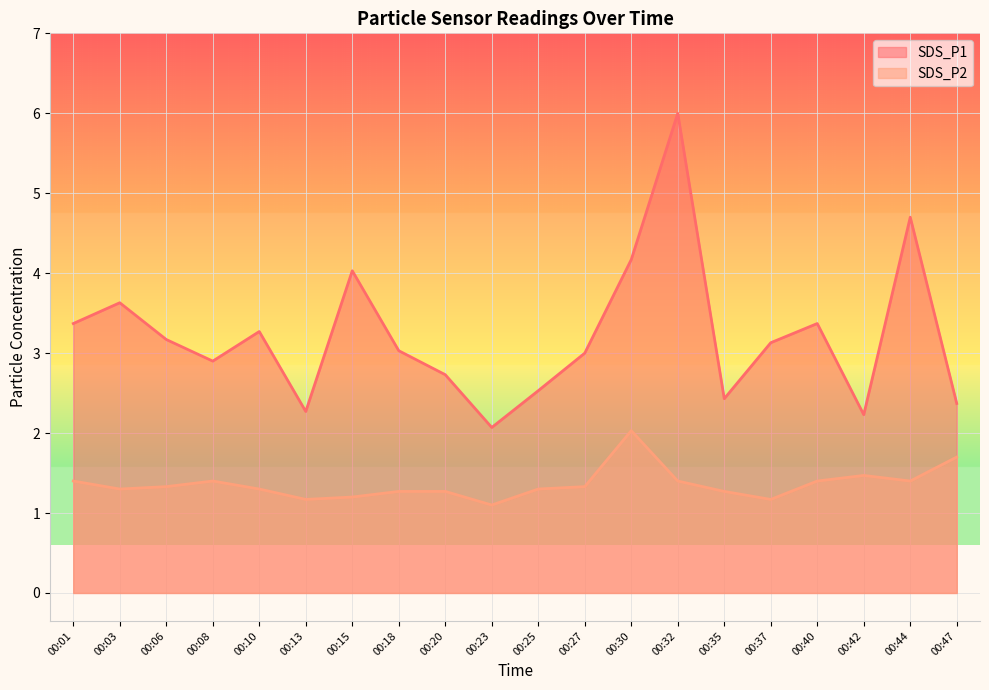

How many distinct data groups are displayed?

2